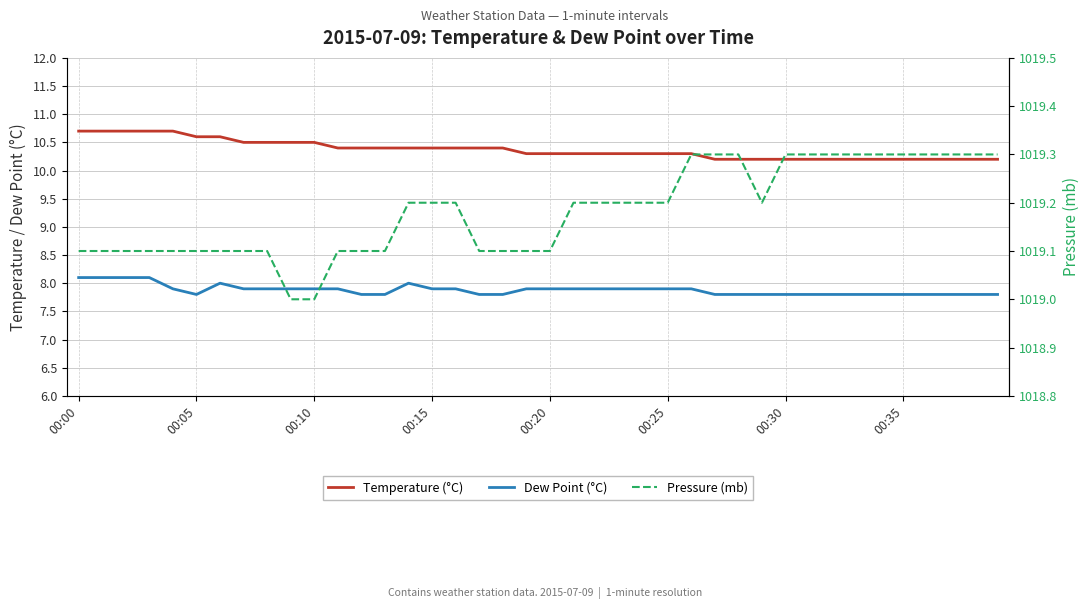

Between 16 and 22, which is larger?

16